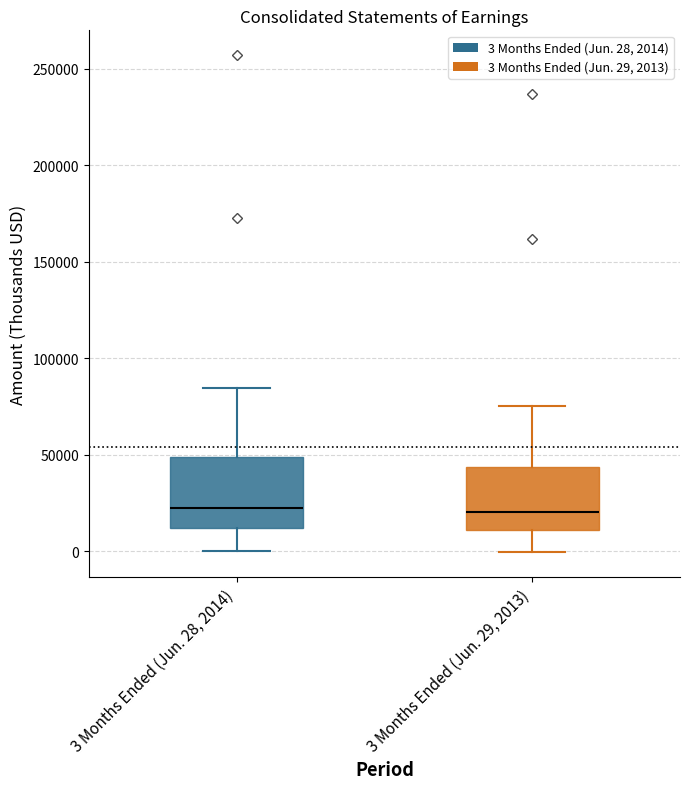

Reading left to right, read every box against the y-axis: the position of its median line, the range the box covers, and the ends of its whiskers. The values are not printed on the chart, so give them approximately, as read against the axis.

3 Months Ended (Jun. 28, 2014): median 20000, box 10000 to 50000, whiskers 0 to 85000
3 Months Ended (Jun. 29, 2013): median 20000, box 10000 to 45000, whiskers 0 to 75000